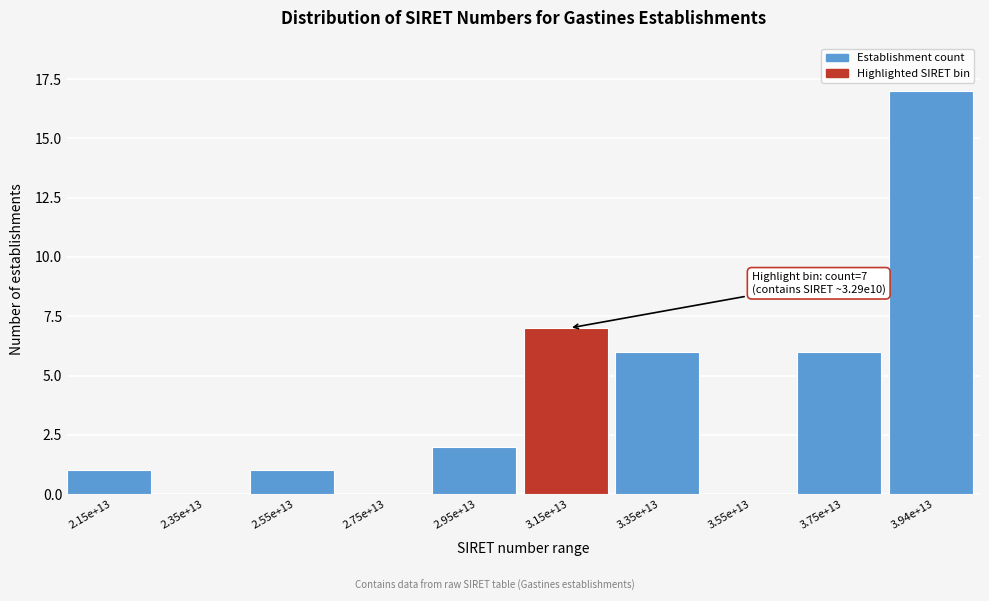

Reading right to left, what are all the values shown in this chart?

3.94e+13=17	3.75e+13=6	3.55e+13=0	3.35e+13=6	3.15e+13=7	2.95e+13=2	2.75e+13=0	2.55e+13=1	2.35e+13=0	2.15e+13=1